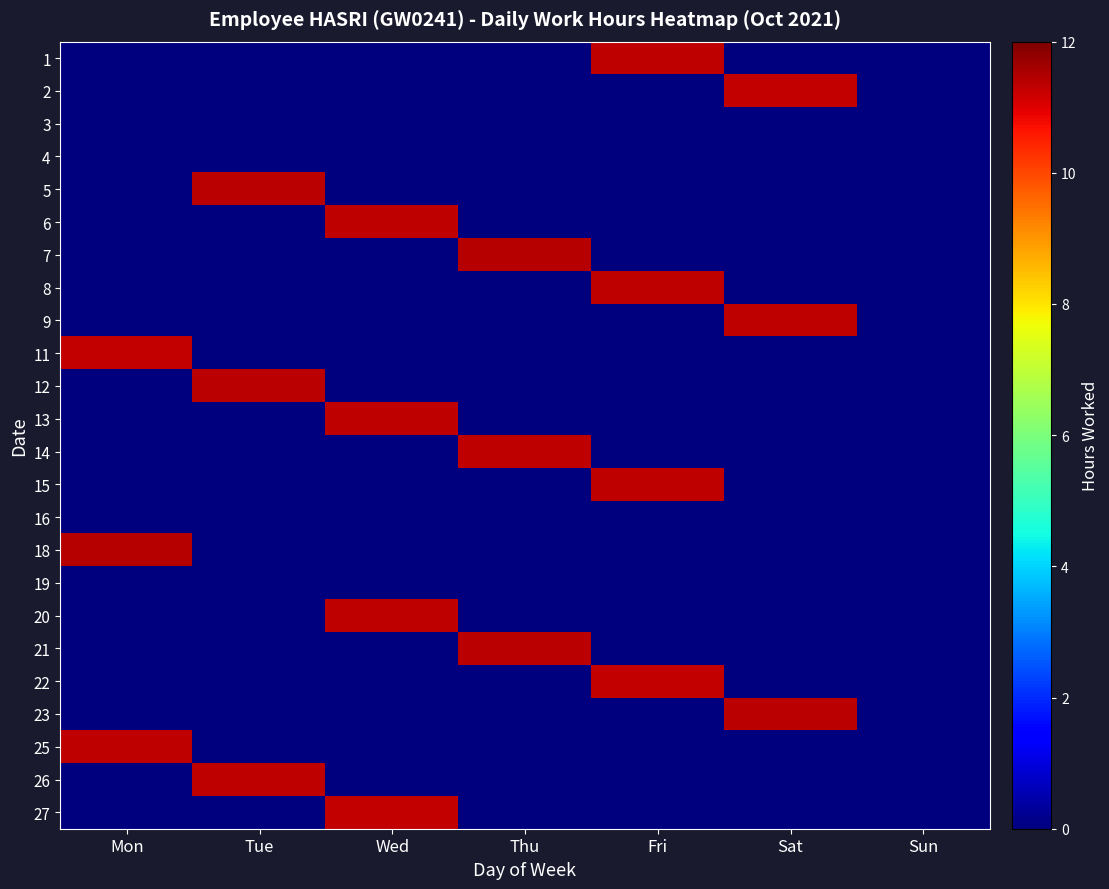

Reading left to right, what are all the values shown in this chart?

1: Mon=0.0	Tue=0.0	Wed=0.0	Thu=0.0	Fri=11.3	Sat=0.0	Sun=0.0
2: Mon=0.0	Tue=0.0	Wed=0.0	Thu=0.0	Fri=0.0	Sat=11.2	Sun=0.0
3: Mon=0.0	Tue=0.0	Wed=0.0	Thu=0.0	Fri=0.0	Sat=0.0	Sun=0.0
4: Mon=0.0	Tue=0.0	Wed=0.0	Thu=0.0	Fri=0.0	Sat=0.0	Sun=0.0
5: Mon=0.0	Tue=11.4	Wed=0.0	Thu=0.0	Fri=0.0	Sat=0.0	Sun=0.0
6: Mon=0.0	Tue=0.0	Wed=11.3	Thu=0.0	Fri=0.0	Sat=0.0	Sun=0.0
7: Mon=0.0	Tue=0.0	Wed=0.0	Thu=11.4	Fri=0.0	Sat=0.0	Sun=0.0
8: Mon=0.0	Tue=0.0	Wed=0.0	Thu=0.0	Fri=11.3	Sat=0.0	Sun=0.0
9: Mon=0.0	Tue=0.0	Wed=0.0	Thu=0.0	Fri=0.0	Sat=11.3	Sun=0.0
11: Mon=11.3	Tue=0.0	Wed=0.0	Thu=0.0	Fri=0.0	Sat=0.0	Sun=0.0
12: Mon=0.0	Tue=11.4	Wed=0.0	Thu=0.0	Fri=0.0	Sat=0.0	Sun=0.0
13: Mon=0.0	Tue=0.0	Wed=11.3	Thu=0.0	Fri=0.0	Sat=0.0	Sun=0.0
14: Mon=0.0	Tue=0.0	Wed=0.0	Thu=11.3	Fri=0.0	Sat=0.0	Sun=0.0
15: Mon=0.0	Tue=0.0	Wed=0.0	Thu=0.0	Fri=11.3	Sat=0.0	Sun=0.0
16: Mon=0.0	Tue=0.0	Wed=0.0	Thu=0.0	Fri=0.0	Sat=0.0	Sun=0.0
18: Mon=11.4	Tue=0.0	Wed=0.0	Thu=0.0	Fri=0.0	Sat=0.0	Sun=0.0
19: Mon=0.0	Tue=0.0	Wed=0.0	Thu=0.0	Fri=0.0	Sat=0.0	Sun=0.0
20: Mon=0.0	Tue=0.0	Wed=11.3	Thu=0.0	Fri=0.0	Sat=0.0	Sun=0.0
21: Mon=0.0	Tue=0.0	Wed=0.0	Thu=11.4	Fri=0.0	Sat=0.0	Sun=0.0
22: Mon=0.0	Tue=0.0	Wed=0.0	Thu=0.0	Fri=11.3	Sat=0.0	Sun=0.0
23: Mon=0.0	Tue=0.0	Wed=0.0	Thu=0.0	Fri=0.0	Sat=11.3	Sun=0.0
25: Mon=11.3	Tue=0.0	Wed=0.0	Thu=0.0	Fri=0.0	Sat=0.0	Sun=0.0
26: Mon=0.0	Tue=11.3	Wed=0.0	Thu=0.0	Fri=0.0	Sat=0.0	Sun=0.0
27: Mon=0.0	Tue=0.0	Wed=11.3	Thu=0.0	Fri=0.0	Sat=0.0	Sun=0.0